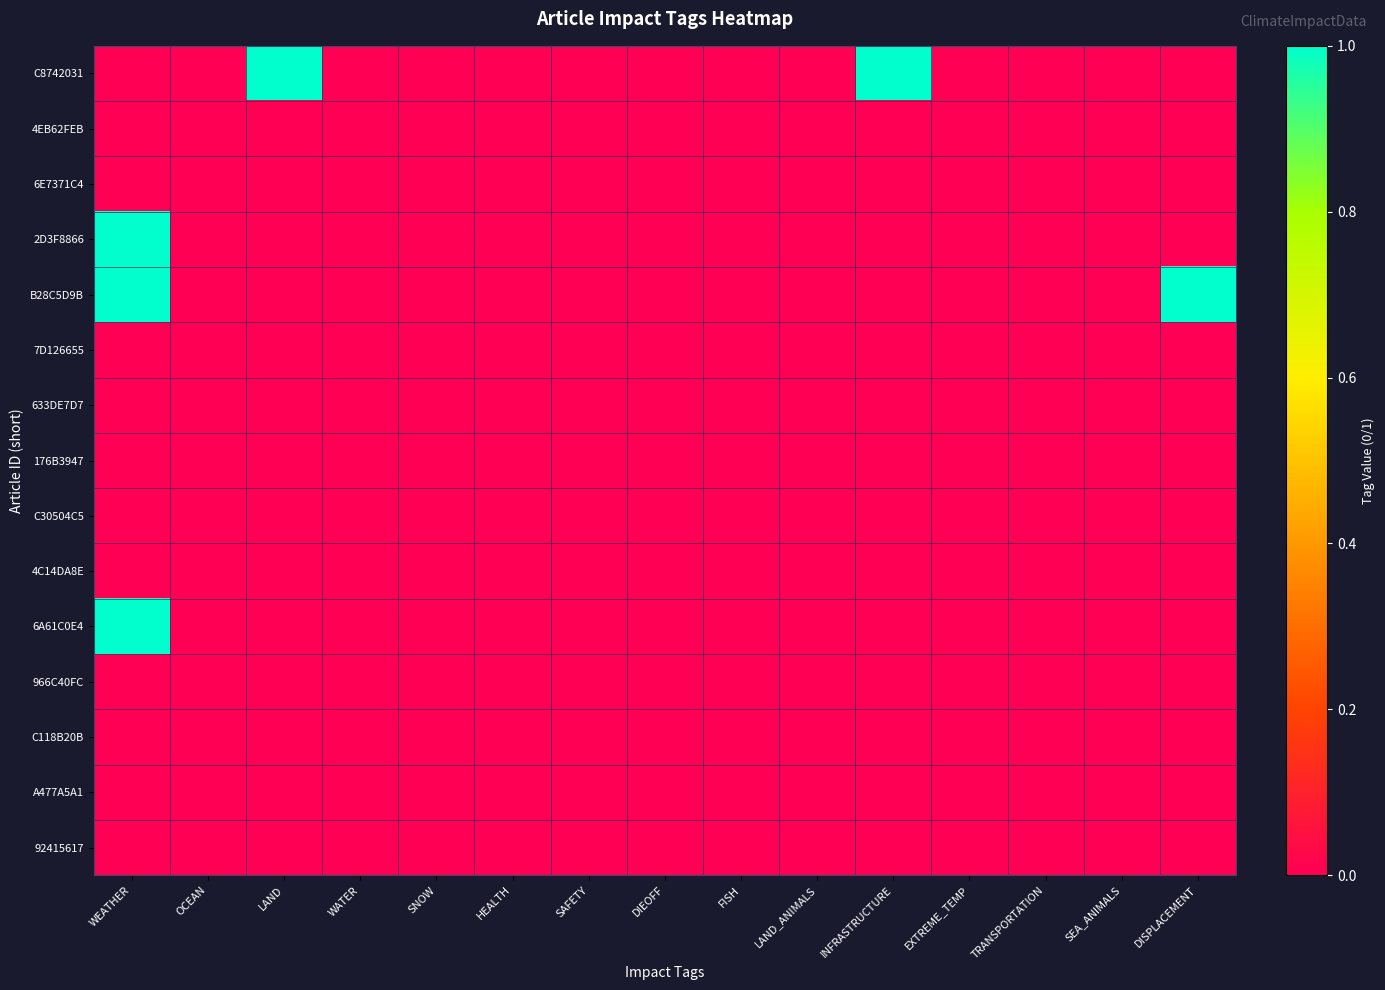

Between WATER and DISPLACEMENT, which series saw the biggest shift?

B28C5D9B